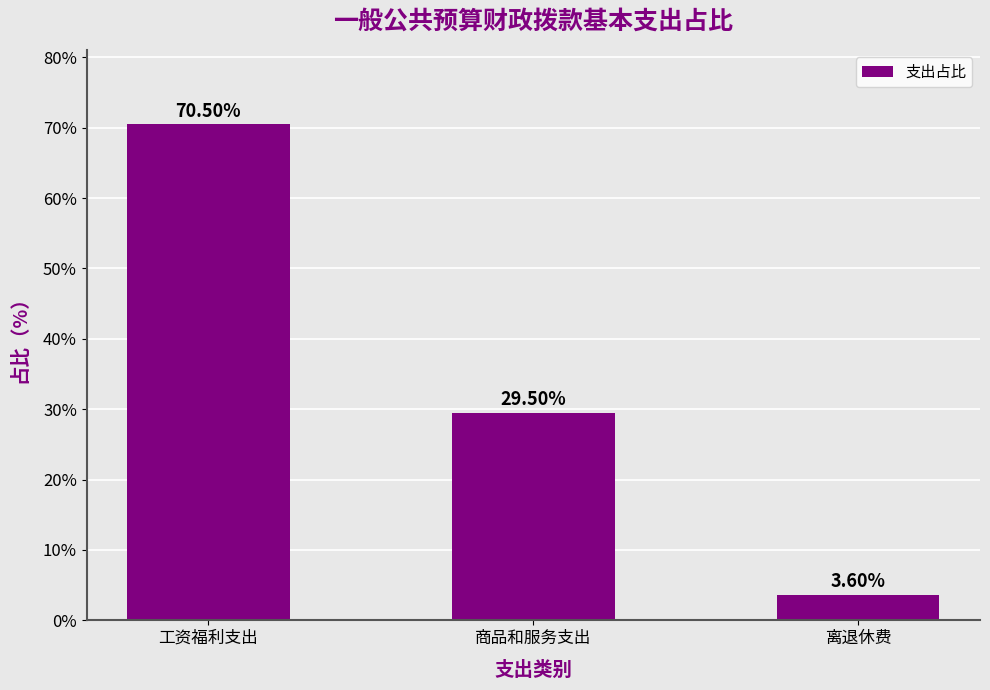

Reading left to right, transcribe all the data shown in this chart.

工资福利支出=70.5	商品和服务支出=29.5	离退休费=3.6